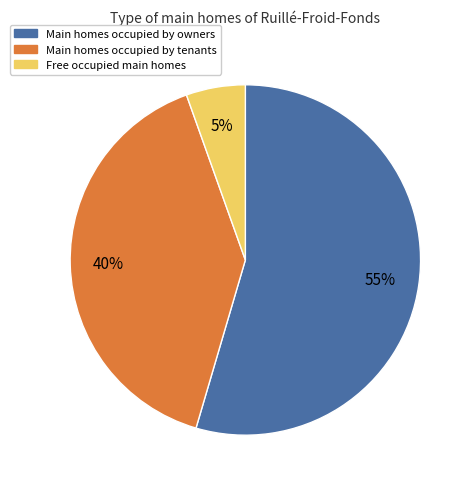

Does any single category account for the majority?

Yes